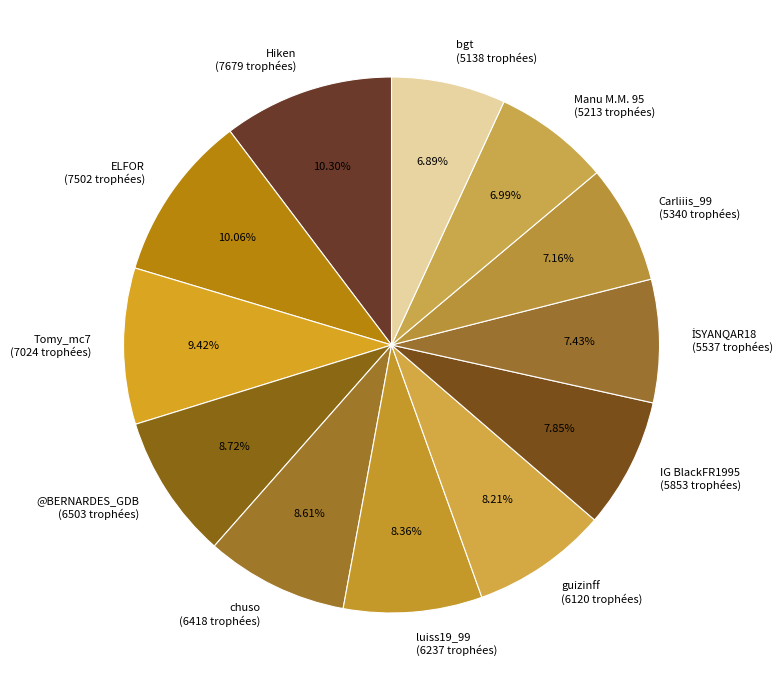

To the nearest percent, what percentage of the pie is Carliiis_99?

7%